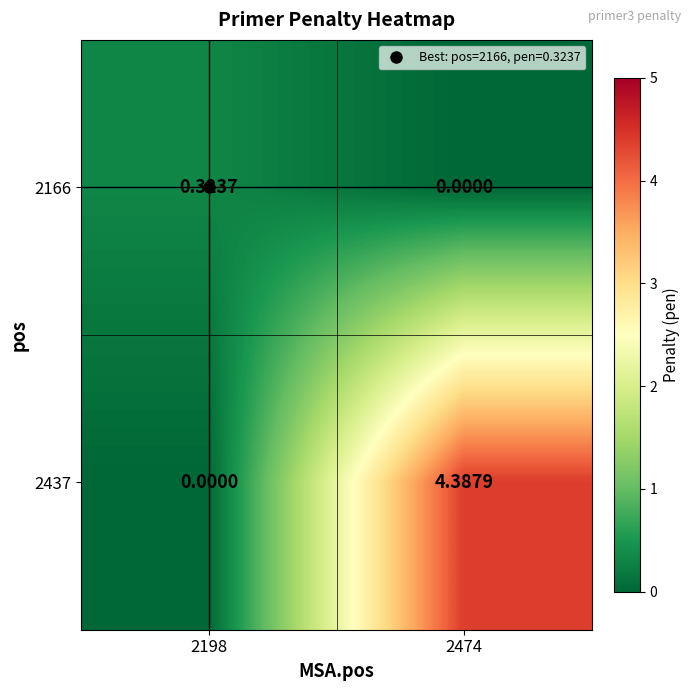

What is the maximum value shown in the chart?

4.4